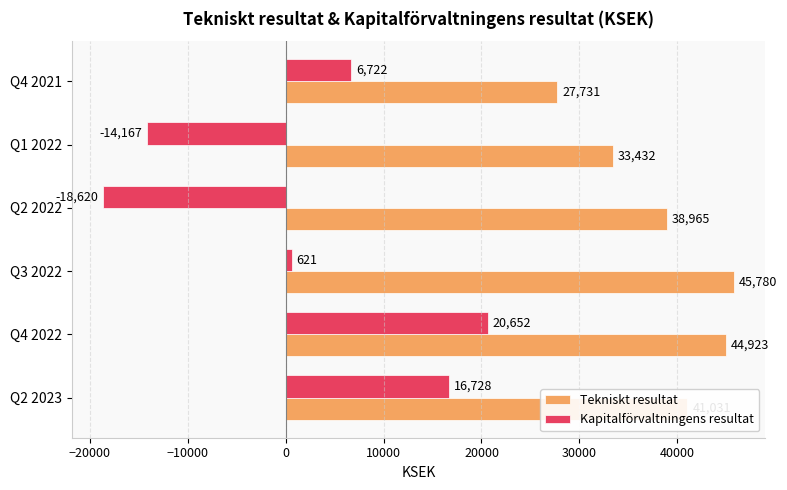

Which series changed the most between Q2 2023 and Q4 2021?

Tekniskt resultat